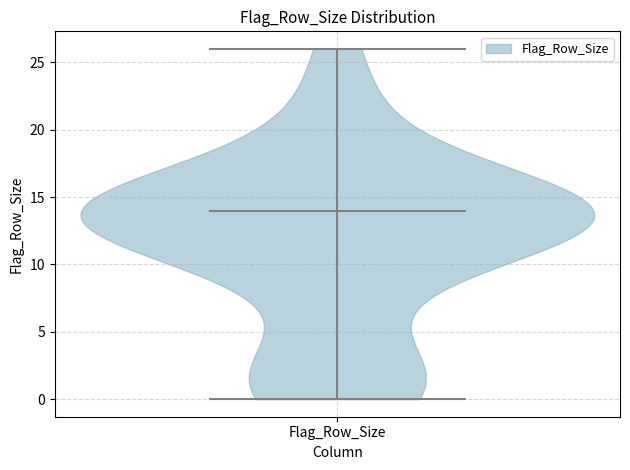

Read this violin plot against the y-axis: where its median line is, and the lowest and highest points the violin reaches. The values are not printed on the chart, so give them approximately, as read against the axis.

median line 14, lowest point 0, highest point 26